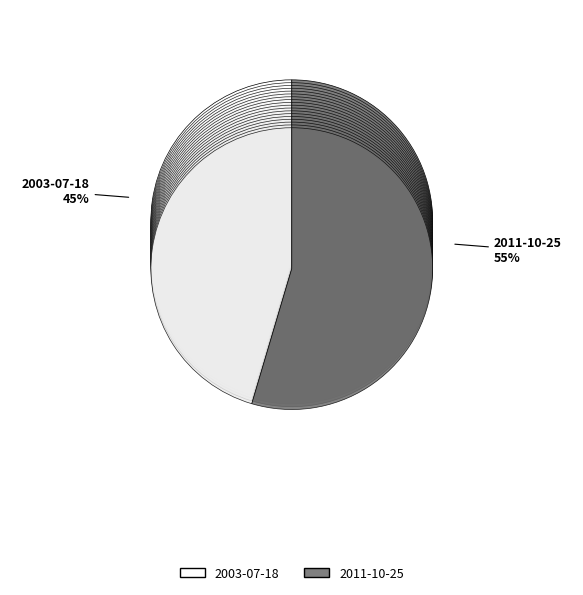

Combined, what portion of the pie is 2003-07-18 and 2011-10-25?

100.0%